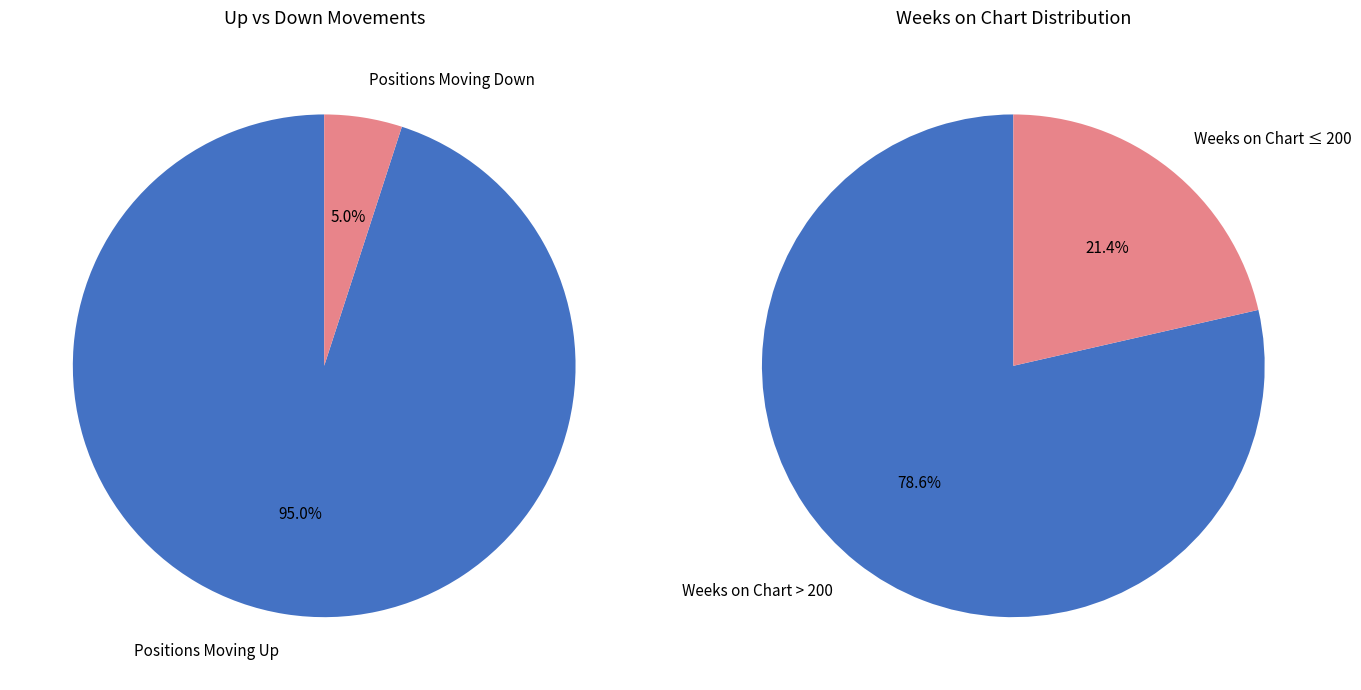

What percentage is the up slice, to the nearest percent?

95%